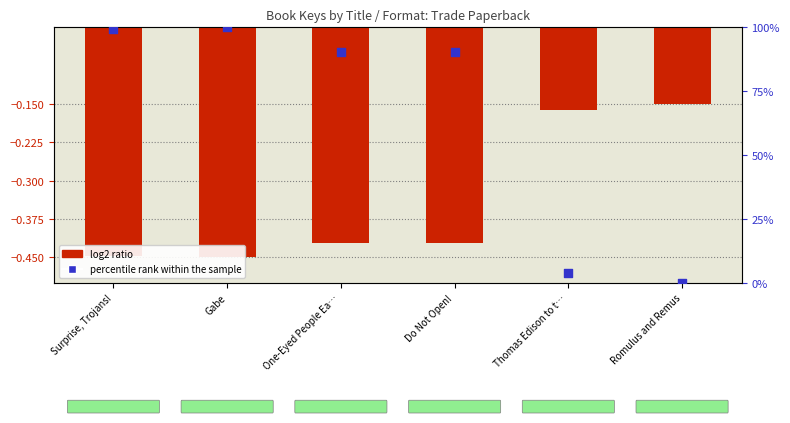

Which series has the largest total across all categories?

percentile rank within the sample